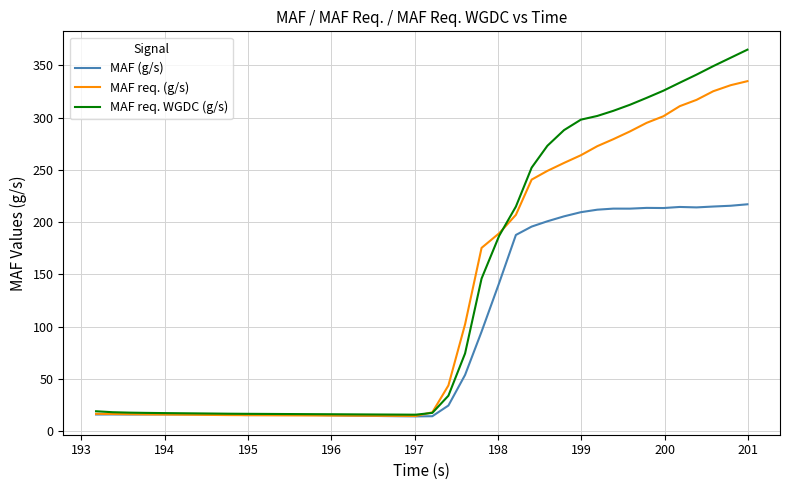

How many lines are shown in the chart?

3